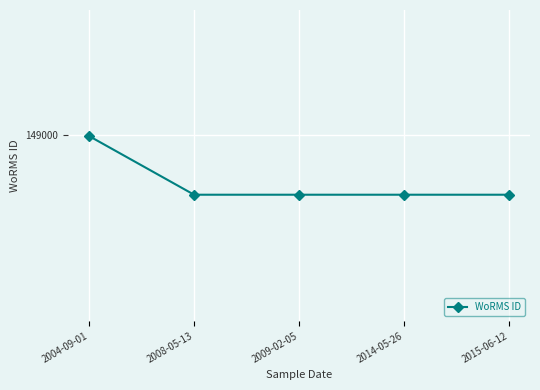

Does the chart have visible grid lines?

Yes